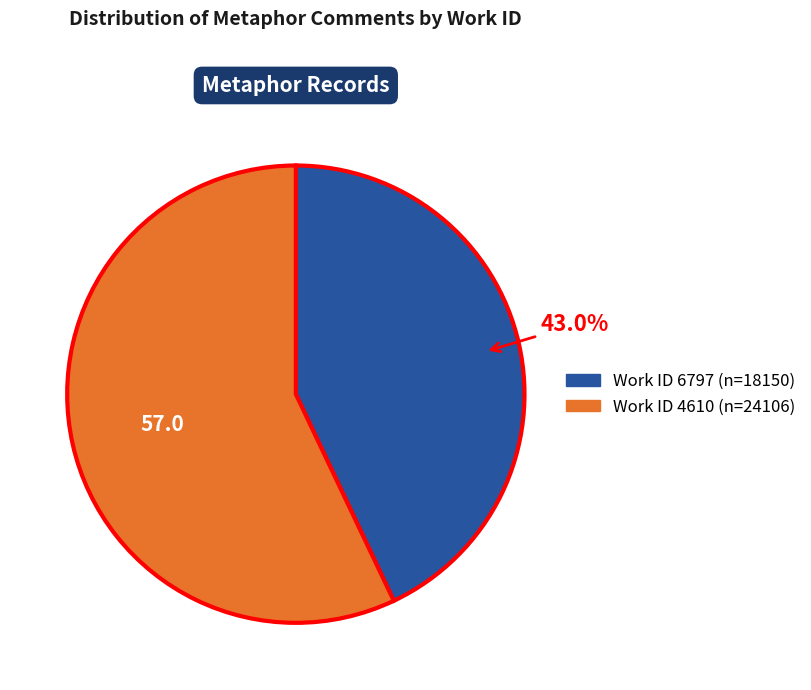

Does any single category account for the majority?

Yes